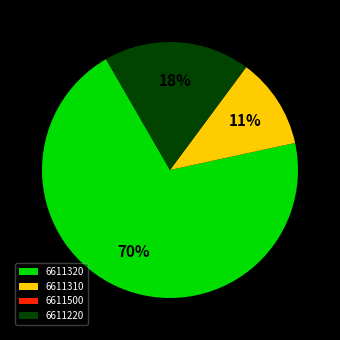

True or false: 6611310 accounts for 17% of the total.

False